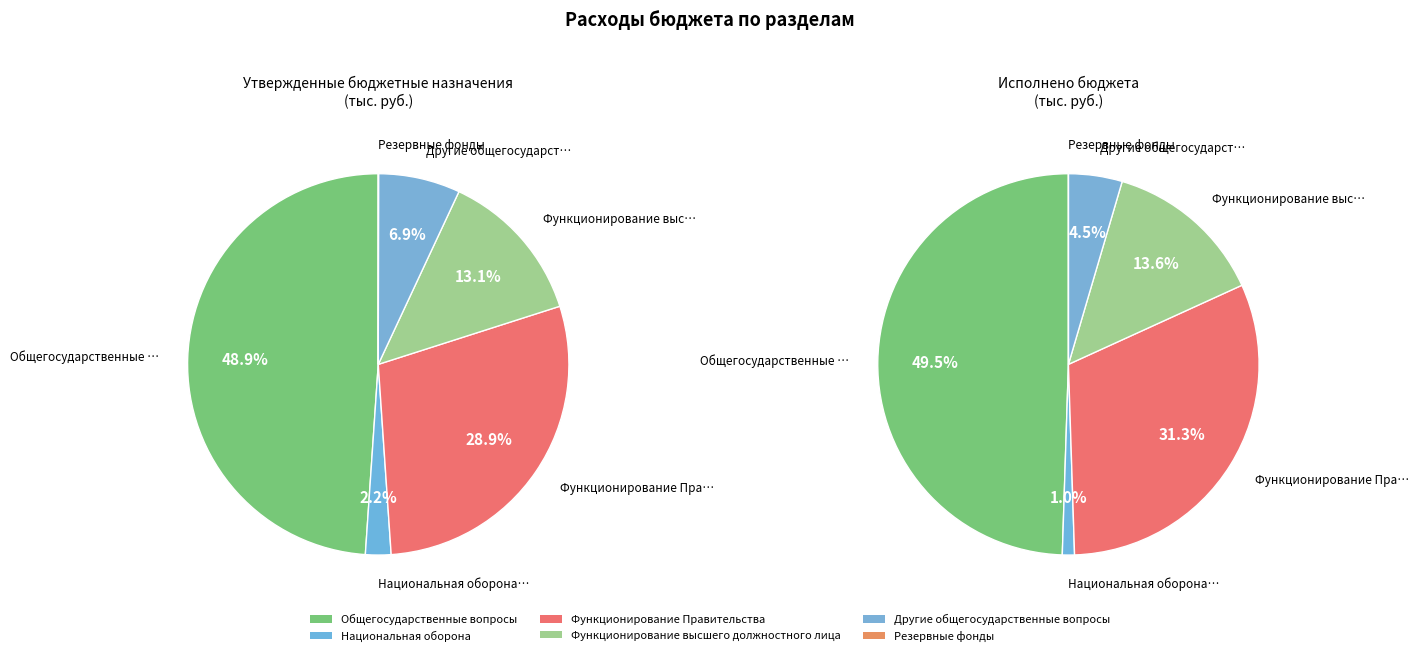

What is the change in value from Национальная оборона to Функционирование Правительства?

+546305.5